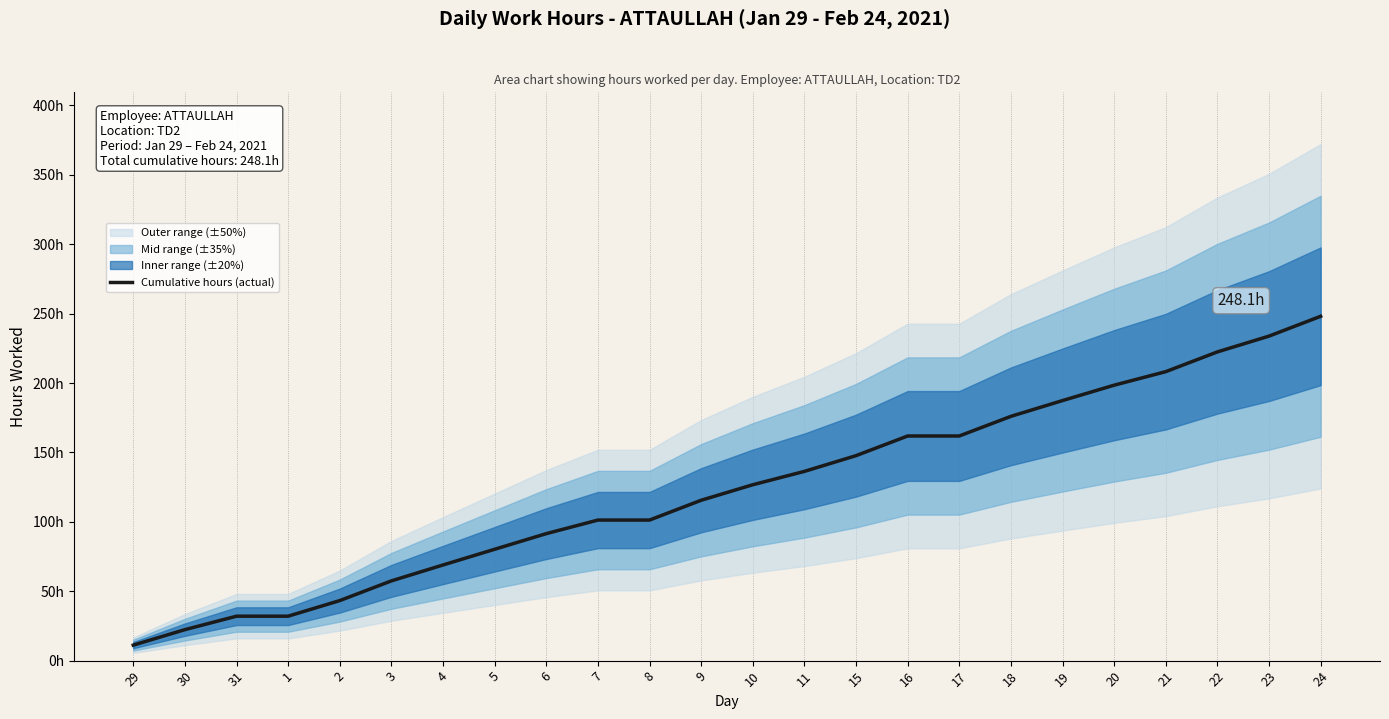

What is the ratio of the value at 20 to the value at 15?

1.3